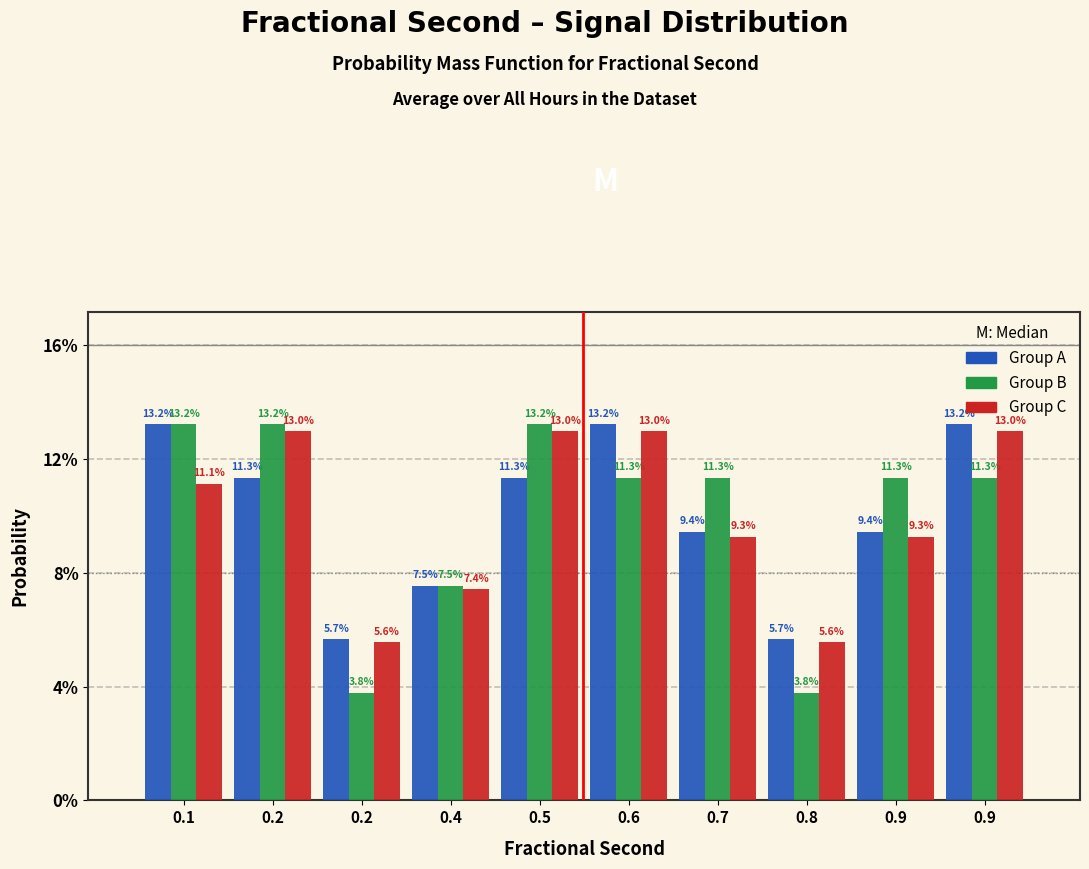

Are the bars grouped side by side (vs. stacked)?

Yes